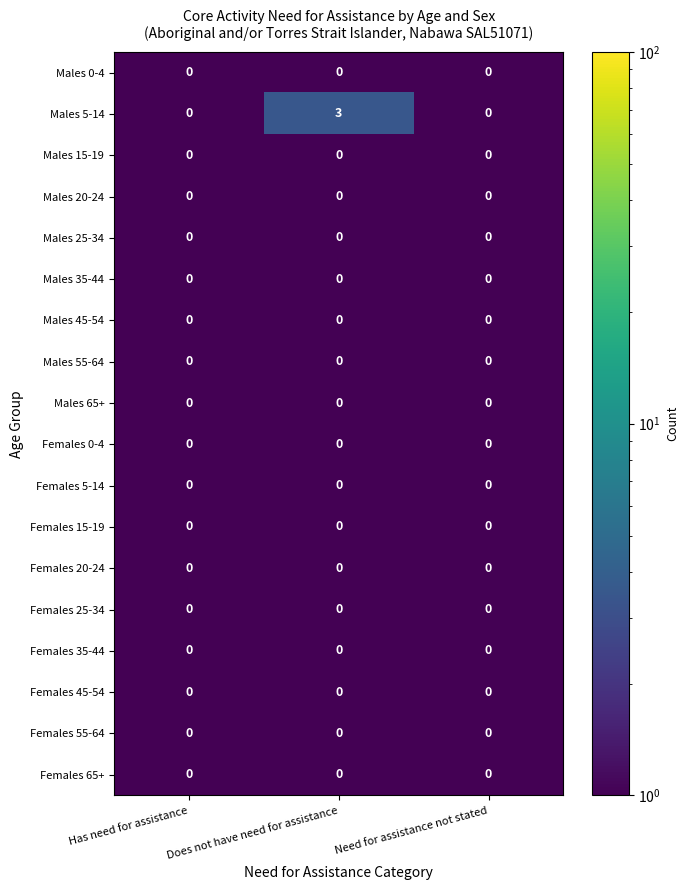

What is the difference between the highest and lowest values at Does not have need for assistance?

3